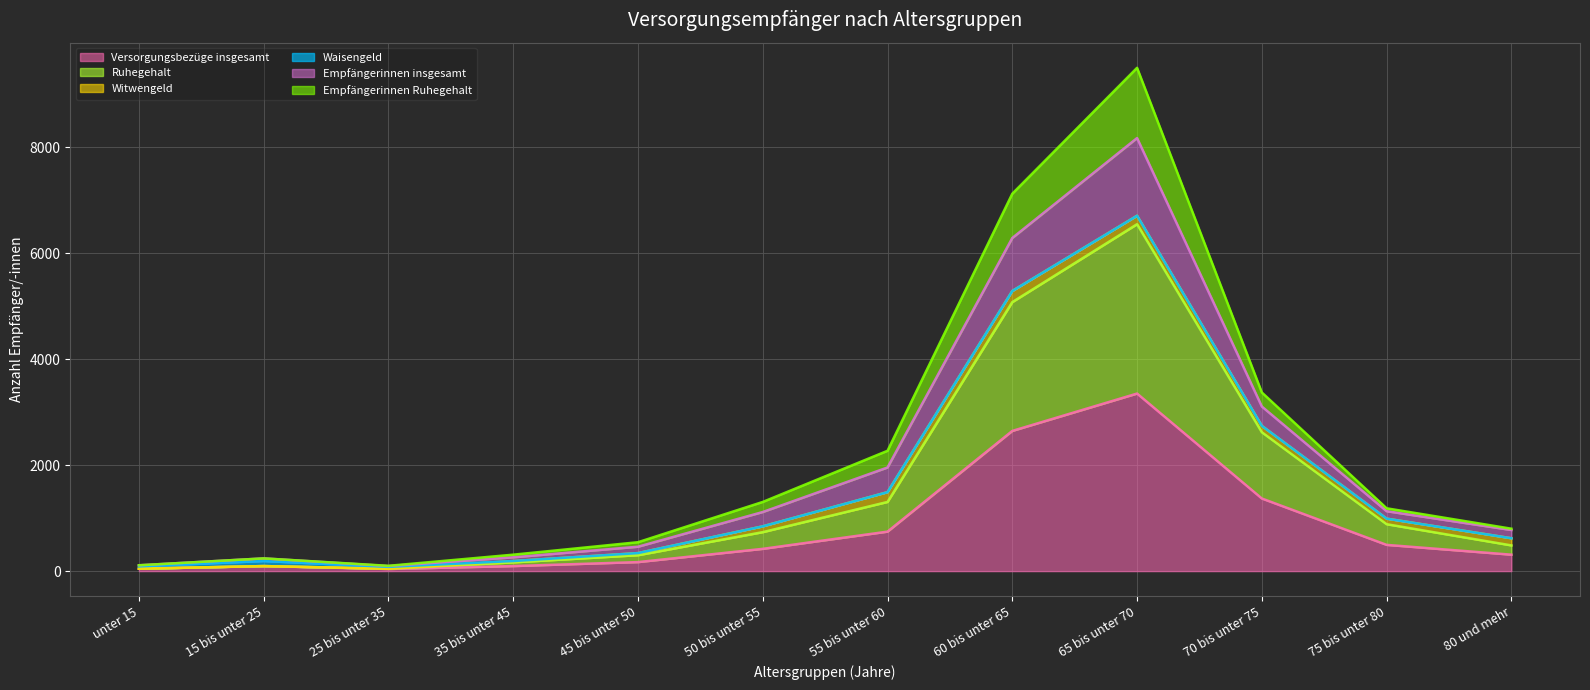

True or false: Ruhegehalt and Empfängerinnen Ruhegehalt cross at least once.

False